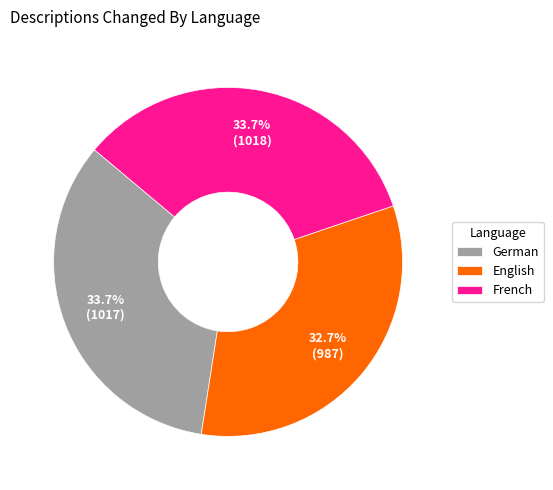

What is the smallest slice in the pie chart?

English